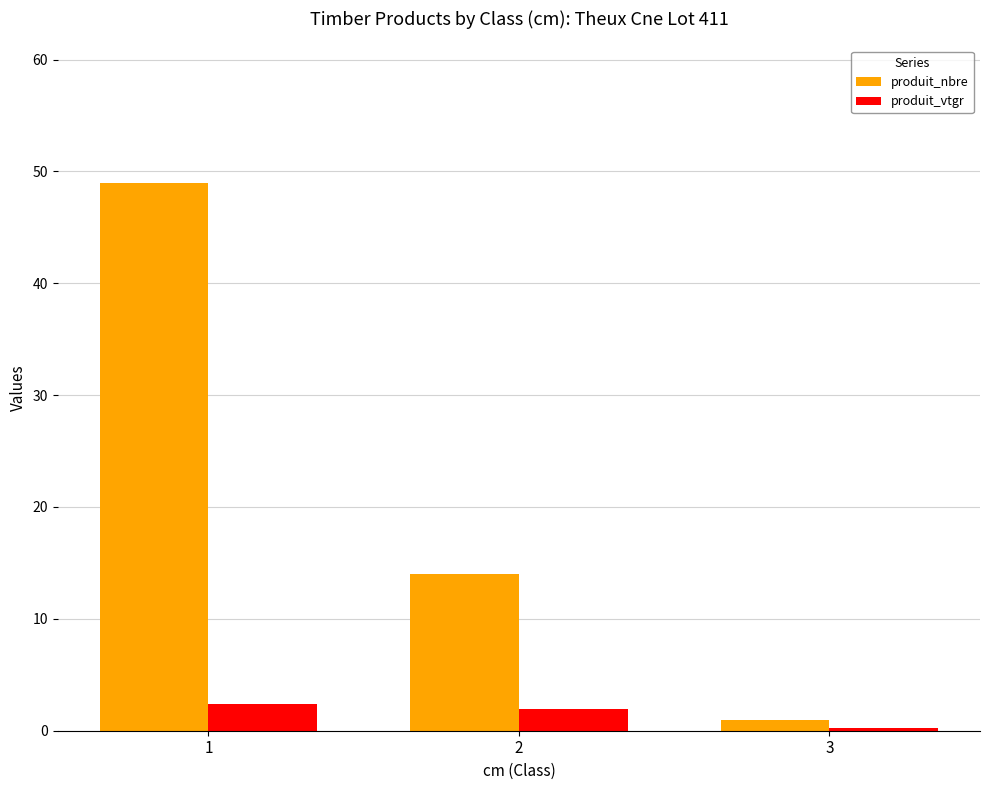

Where does the produit_nbre series first go above 14?

1